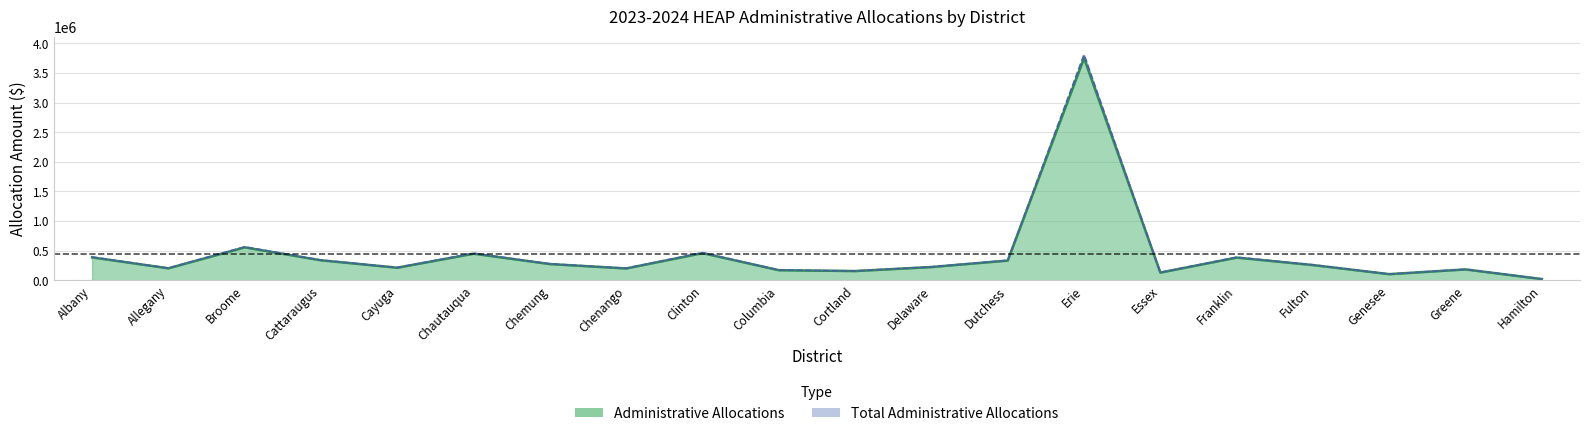

In Administrative Allocations, how many points are higher than both neighbors (excluding endpoints)?

6